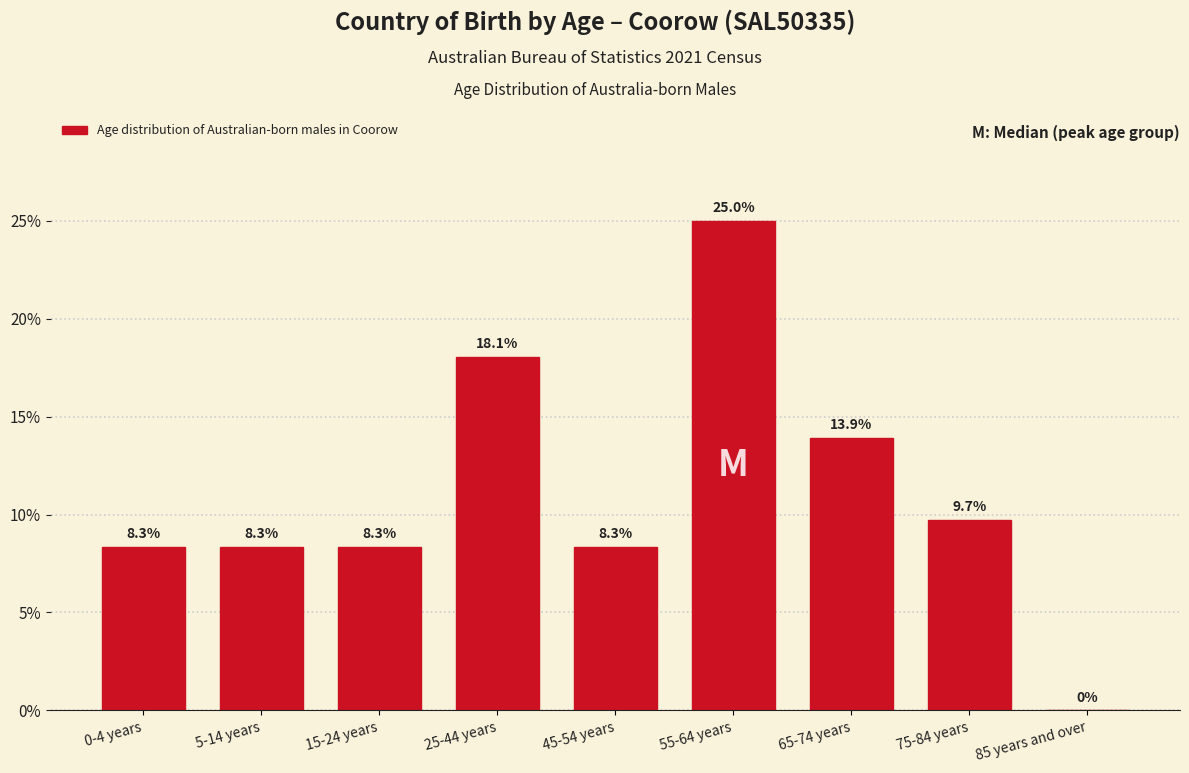

Reading left to right, list all the values displayed in this chart.

0-4 years=8.3	5-14 years=8.3	15-24 years=8.3	25-44 years=18.1	45-54 years=8.3	55-64 years=25.0	65-74 years=13.9	75-84 years=9.7	85 years and over=0.0